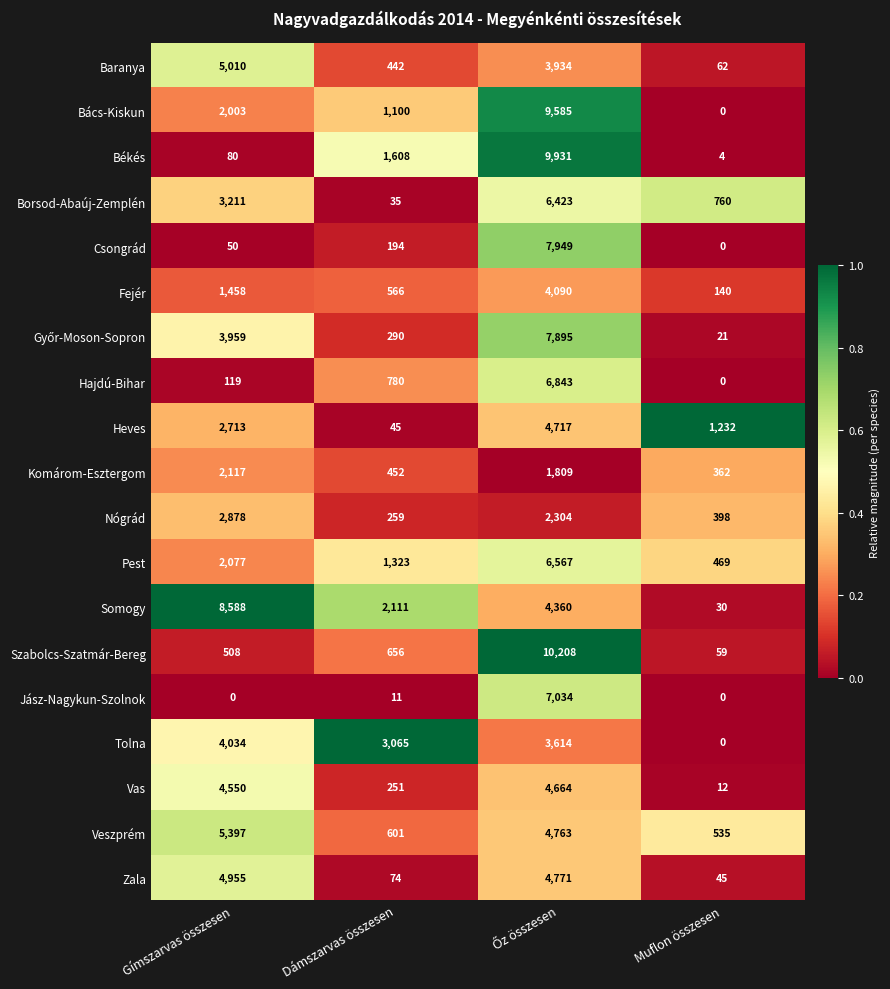

Is the value of Veszprém at Muflon összesen greater than the value of Jász-Nagykun-Szolnok at Dámszarvas összesen?

Yes